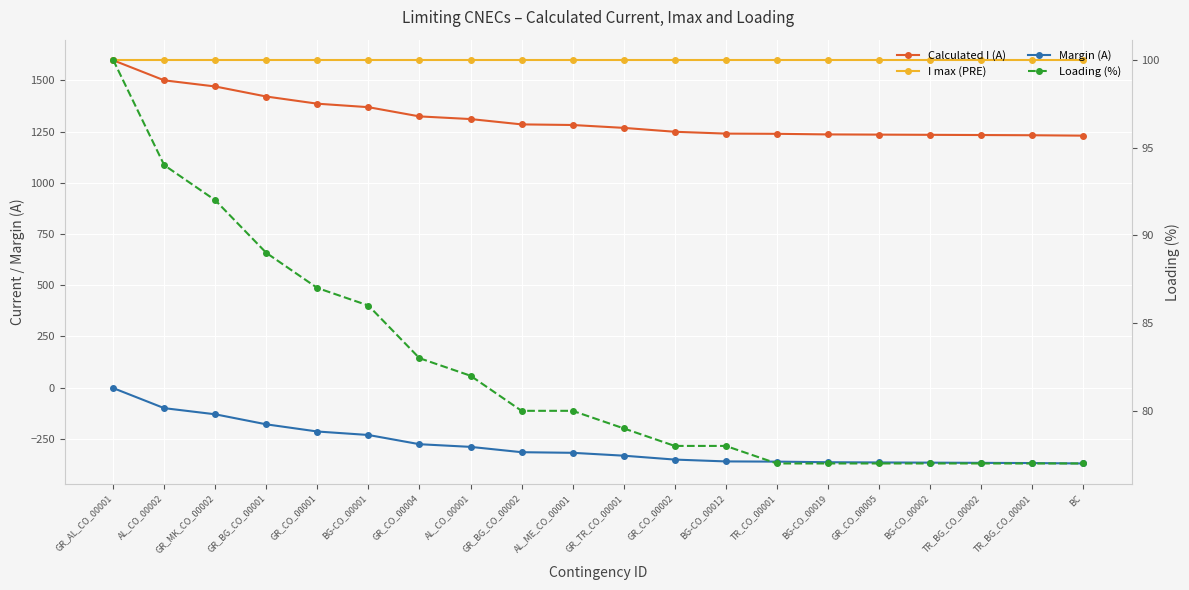

What is the value of the I max (PRE) point at the 13th from the left?

1600